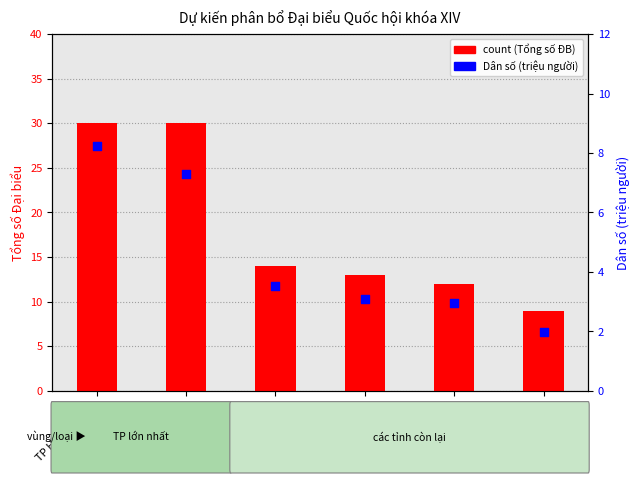

At how many categories does at least one series exceed 24?

2